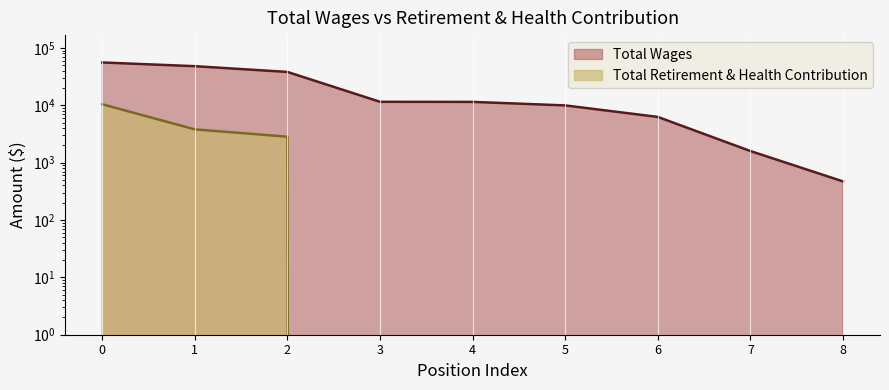

What is the sum of all Total Retirement & Health Contribution values?

17040